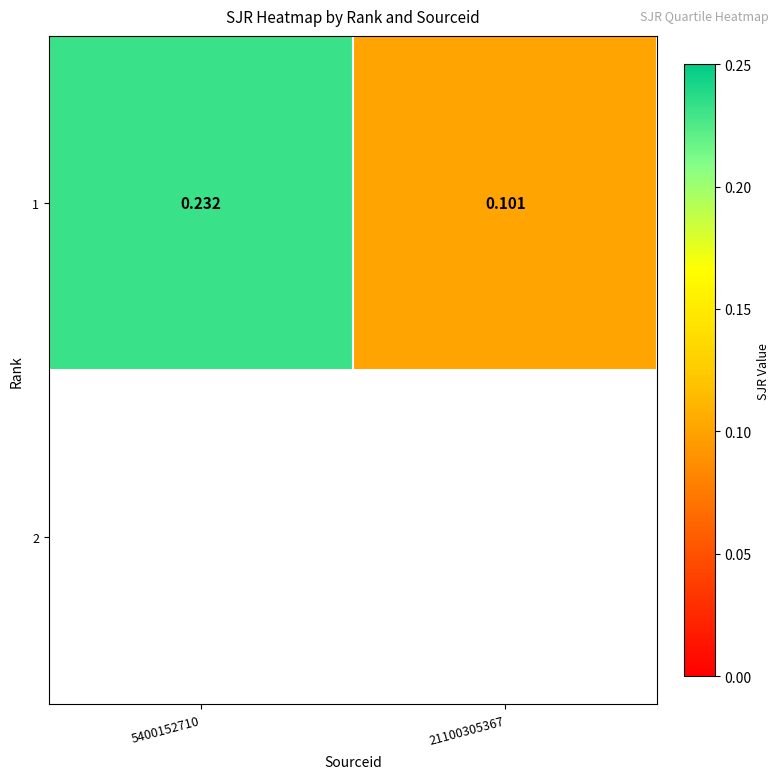

List the labels in order of value, smallest first.

21100305367, 5400152710